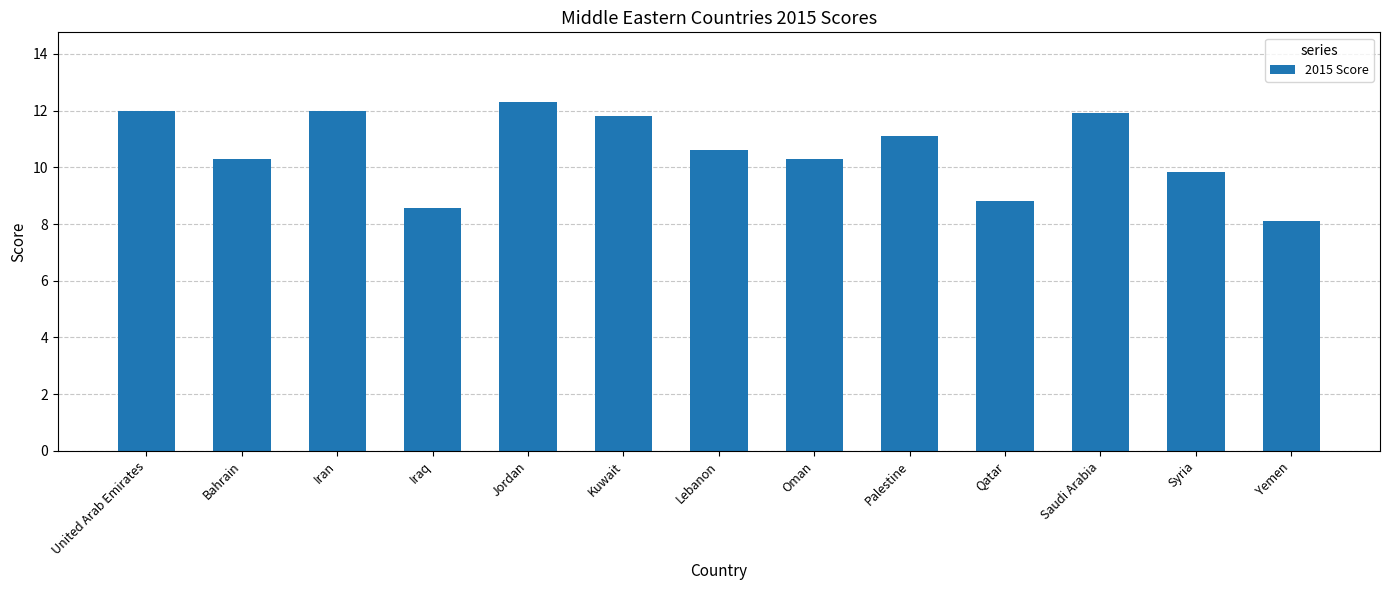

What is the smallest value displayed?

8.1